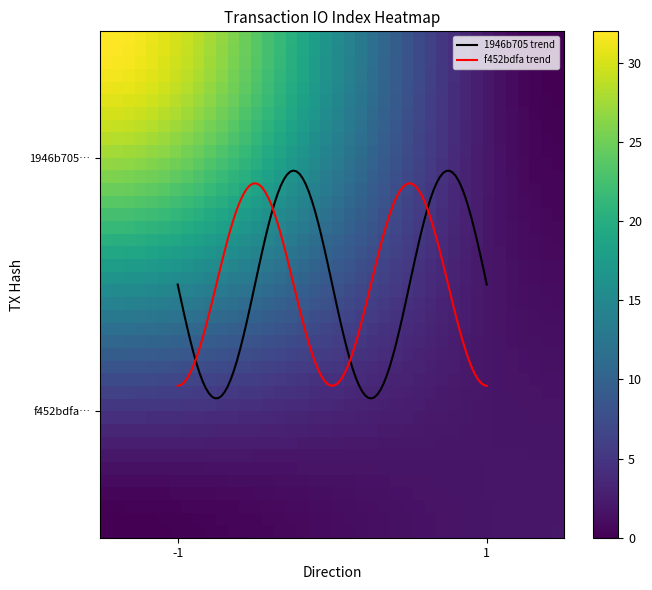

What is the sum of all 1946b705a148e67fd7147ba43c9859923a8679f values?

31